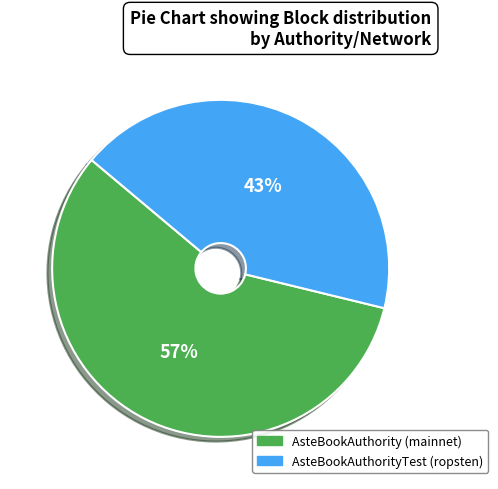

To the nearest percent, what is the combined percentage of AsteBookAuthority (mainnet) and AsteBookAuthorityTest (ropsten)?

100%